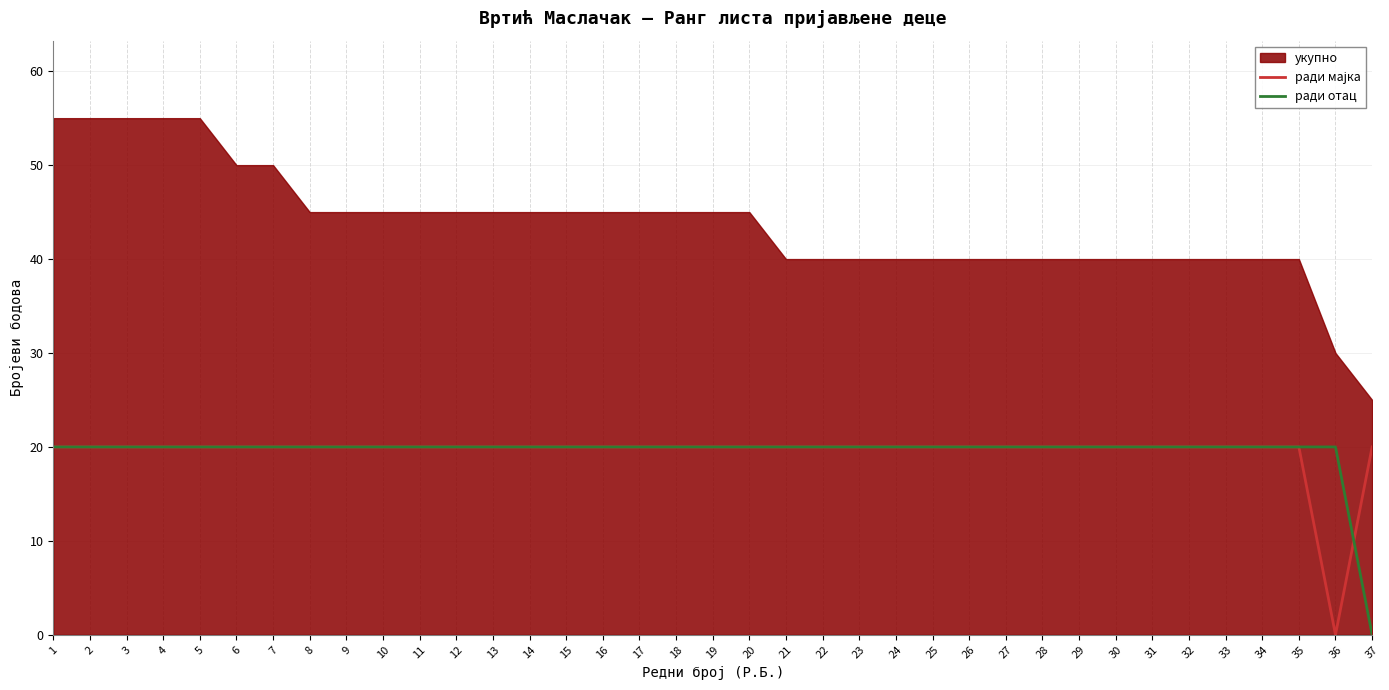

At which category is the sum across all series the highest?

1